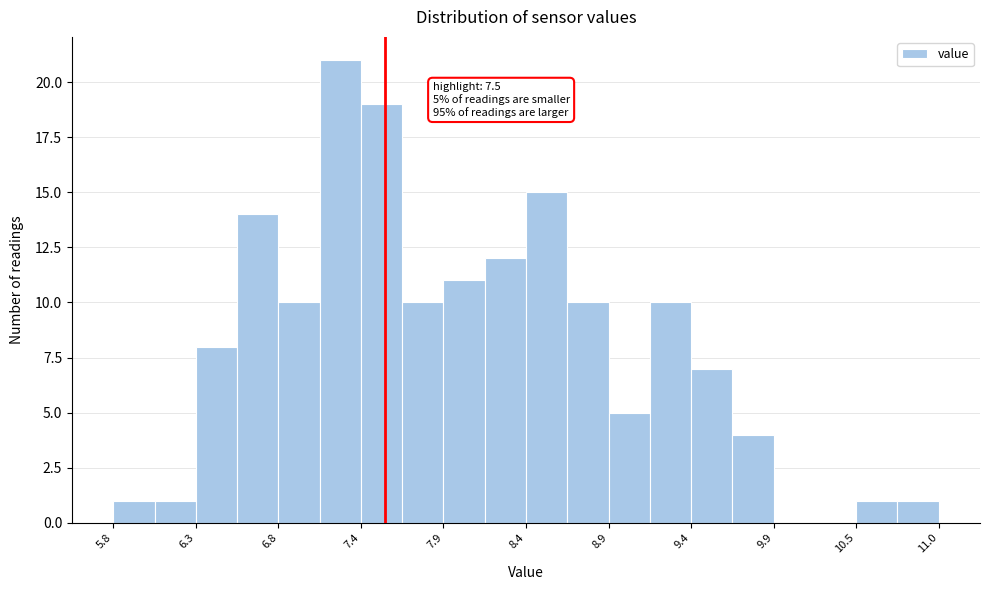

Read against the x-axis, roughly where is the centre of the tallest bar?

7.2